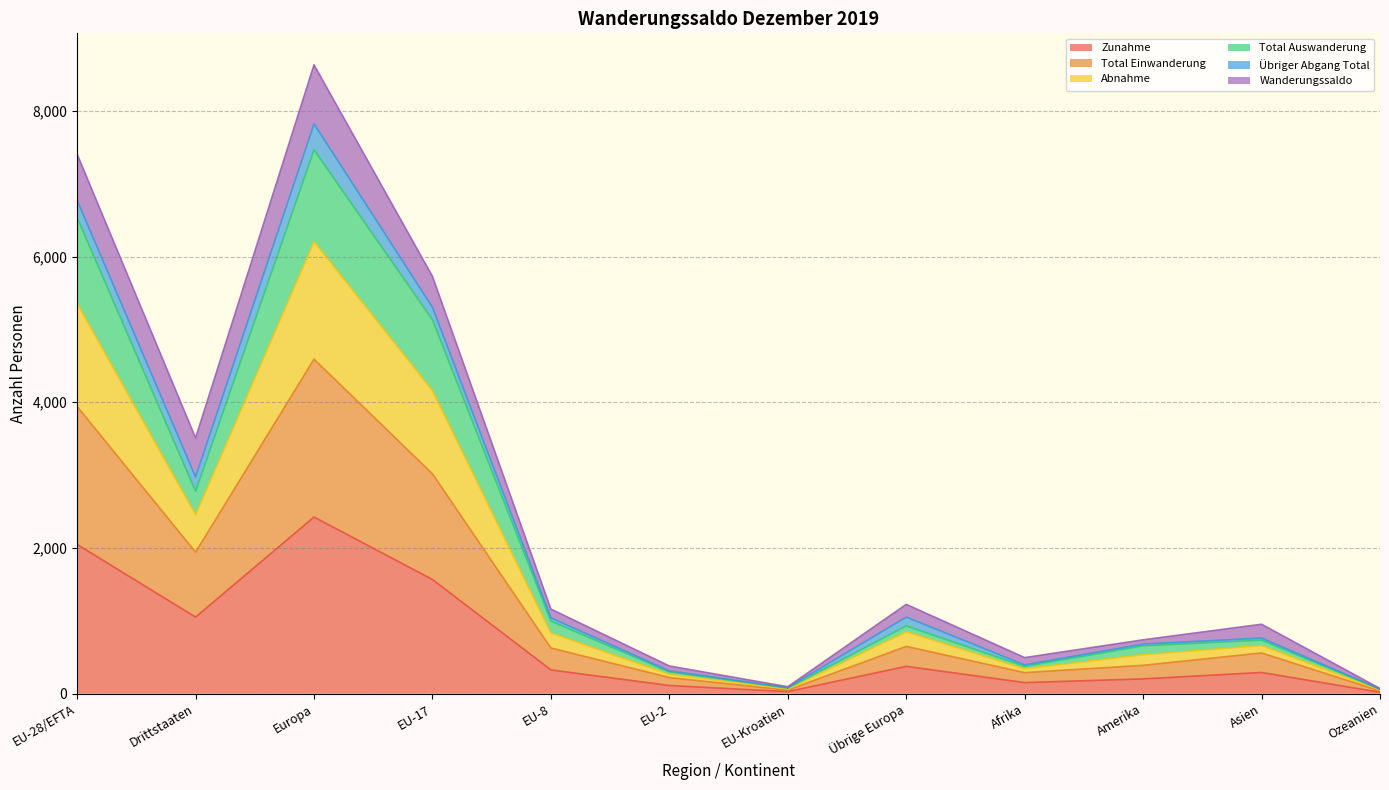

Which category has the highest value in the Zunahme series?

Europa